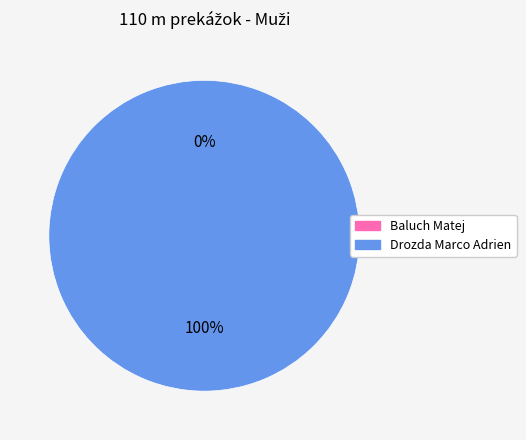

To the nearest percent, what is the combined percentage of Drozda Marco Adrien and Baluch Matej?

100%